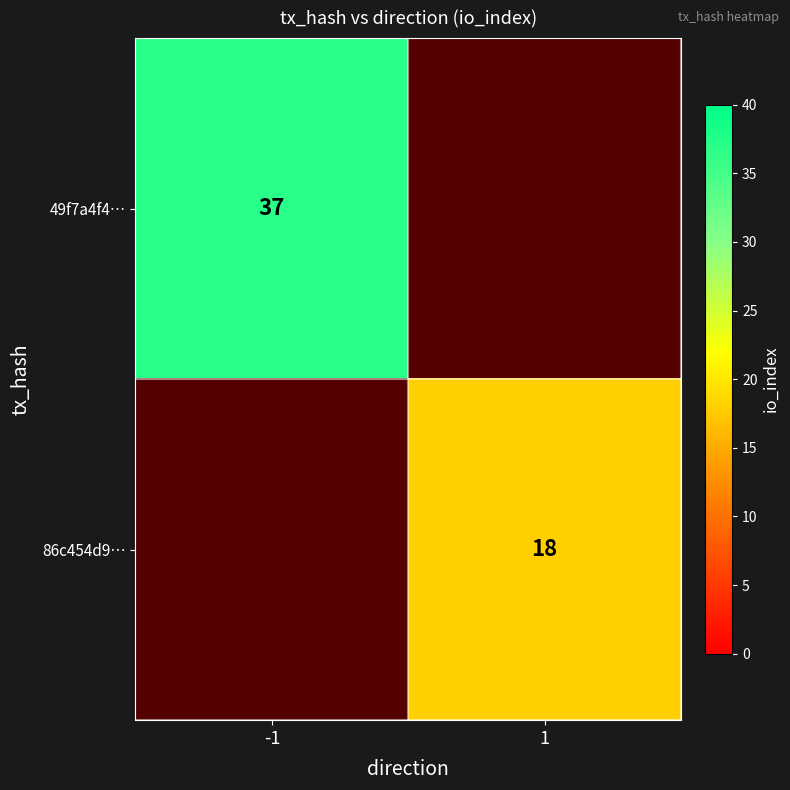

What is the smallest value displayed?

18.0